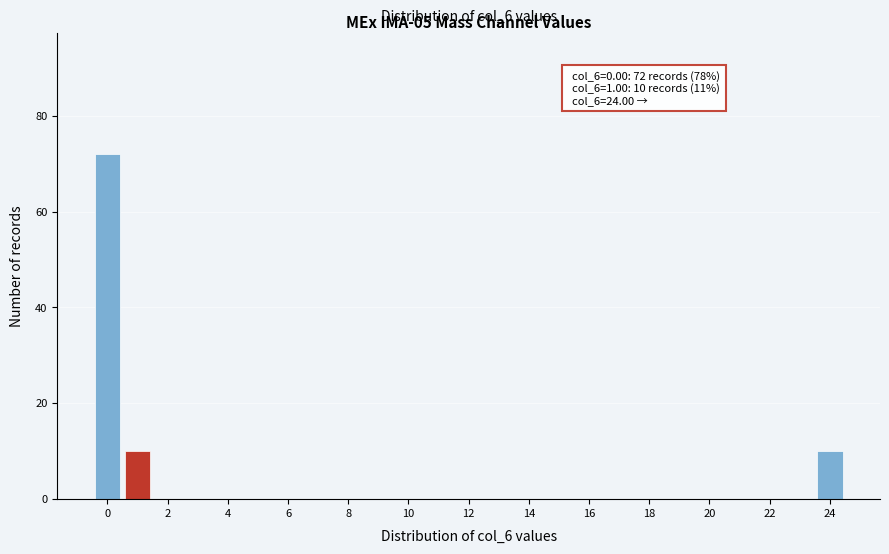

Which range on the x-axis has the tallest bar?

-0.5 to 0.5